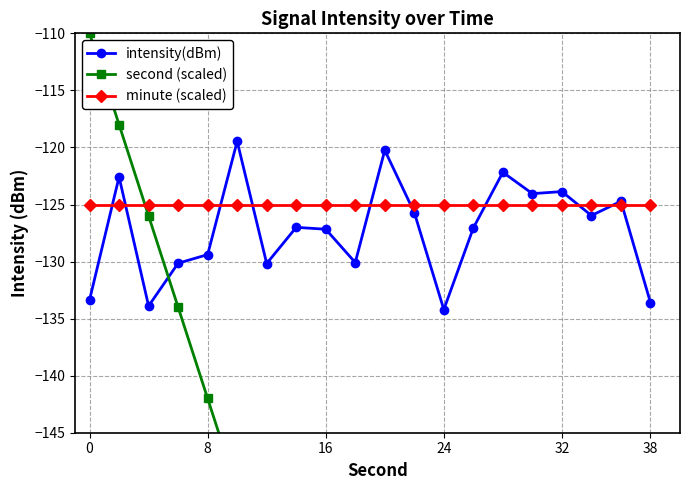

The intensity(dBm) series shows -92.5 at 24. True or false?

False